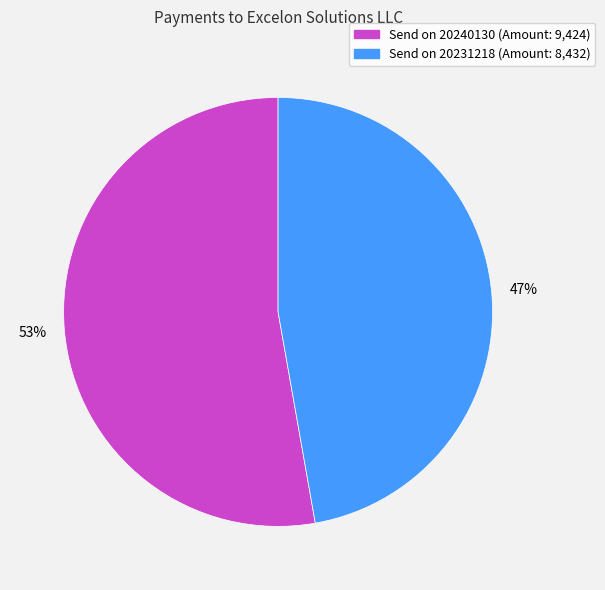

To the nearest percent, what is the average slice percentage?

50%